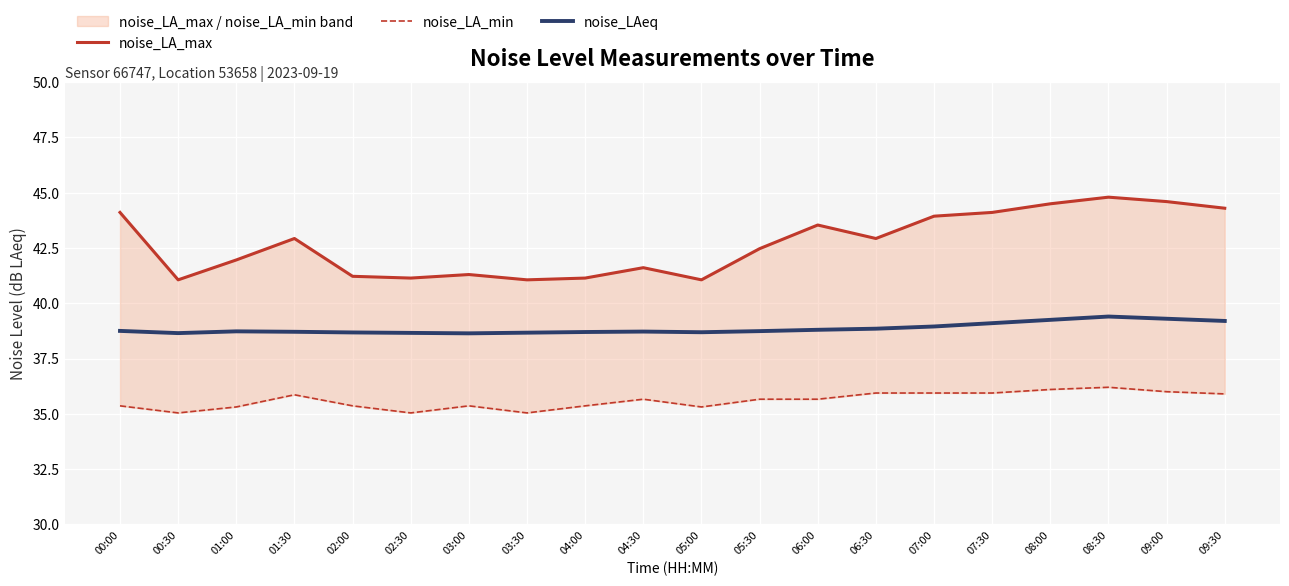

True or false: noise_LA_min and noise_LAeq cross at least once.

False